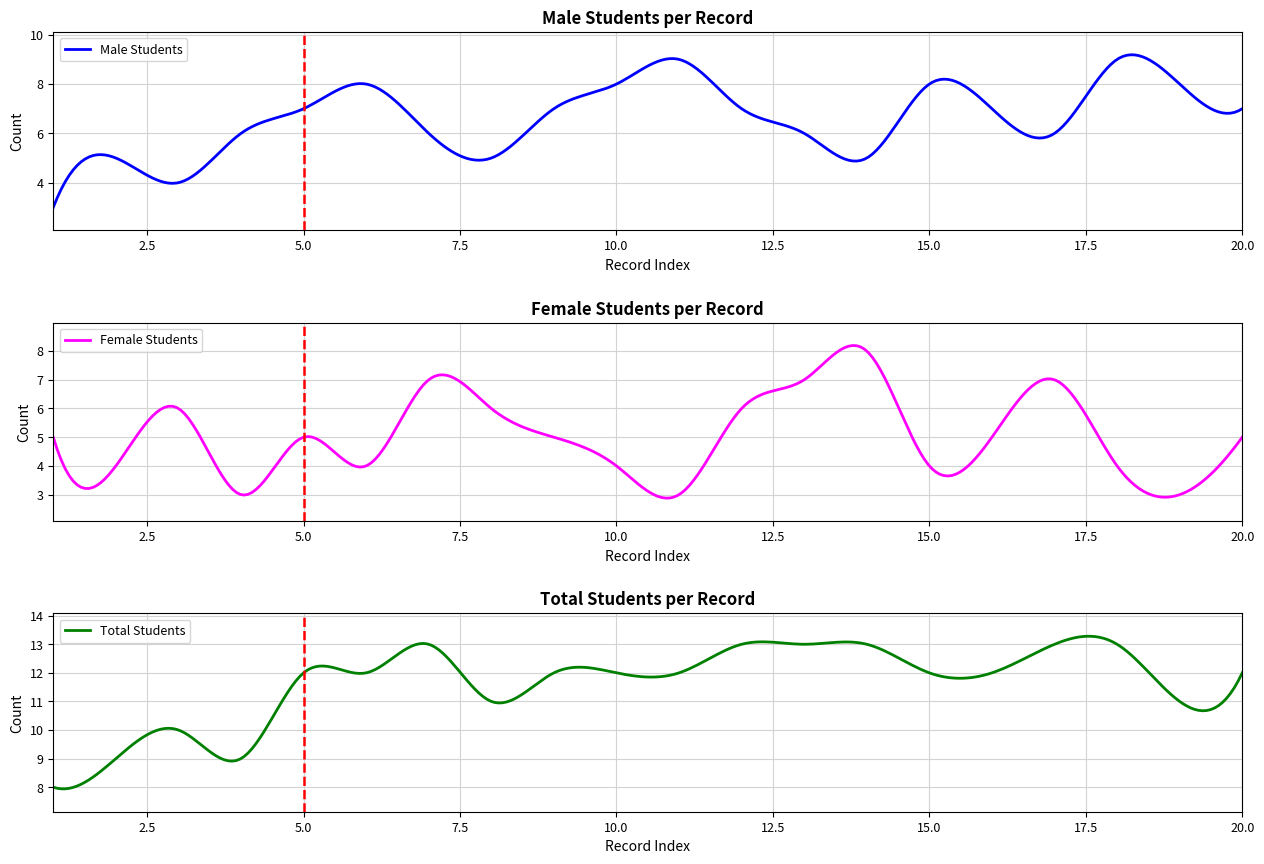

How many Total Students values are between 11 and 13?

16